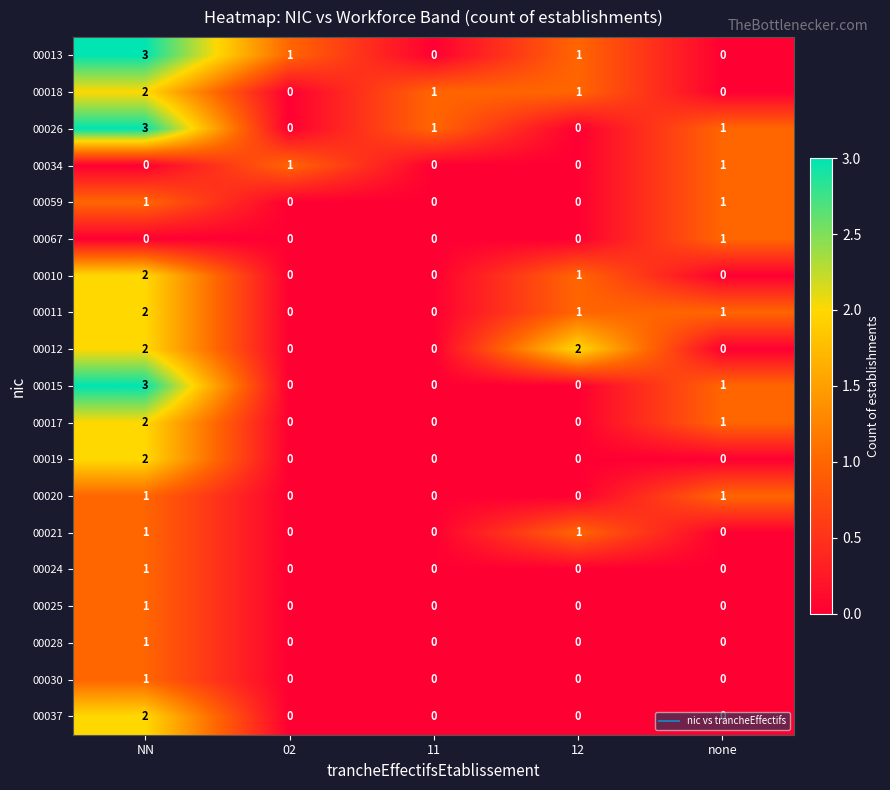

What is the spread (max minus min) of values at NN?

3